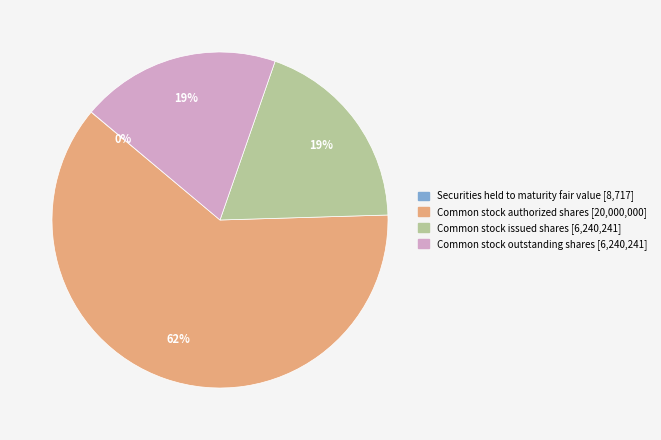

To the nearest percent, what is the difference between the largest and smallest slice percentages?

62%